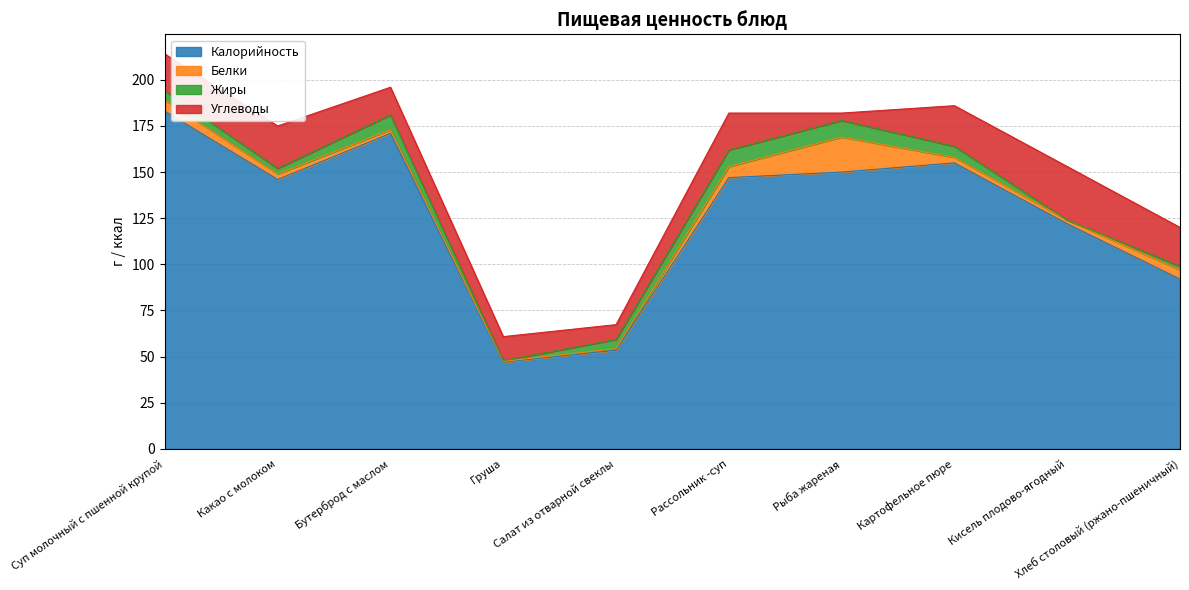

Rank the categories by Жиры value from highest to lowest.

Рассольник -суп, Рыба жареная, Бутерброд с маслом, Картофельное пюре, Суп молочный с пшенной крупой, Салат из отварной свеклы, Какао с молоком, Хлеб столовый (ржано-пшеничный), Груша, Кисель плодово-ягодный